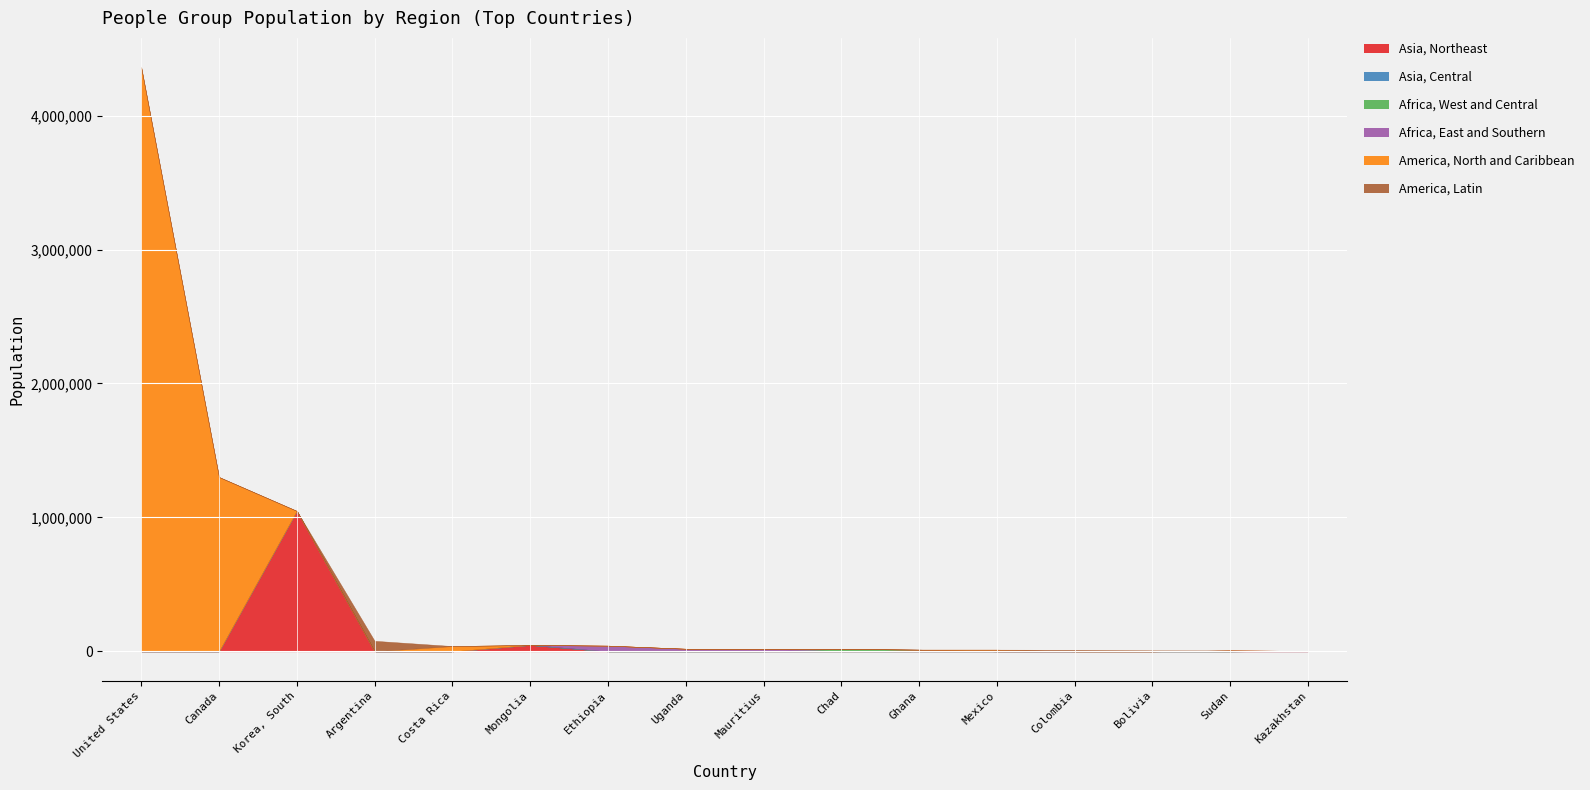

At which label does Asia, Northeast reach its peak?

Korea, South